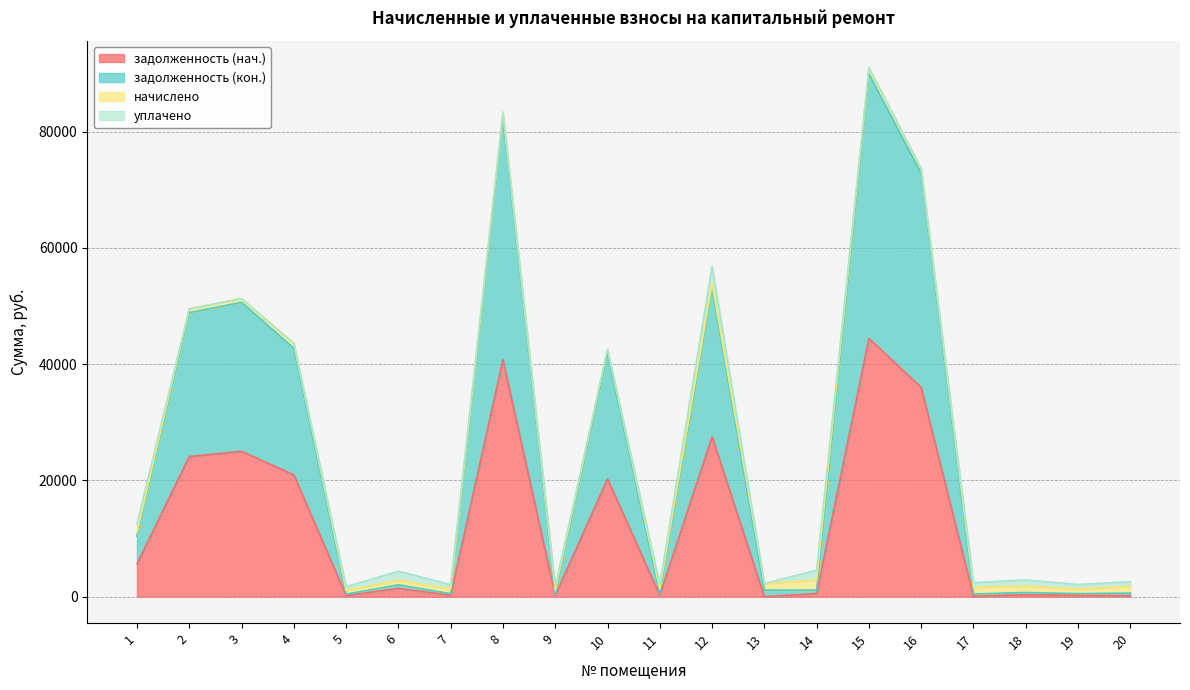

How many data points does each series have?

20